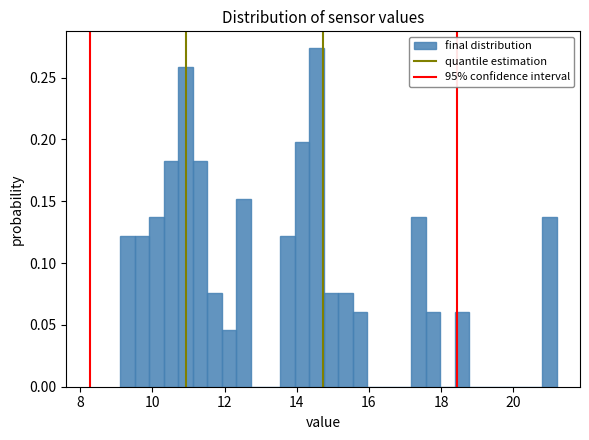

Around what value on the x-axis is the tallest bar? Give the approximate position of its centre, as read against the axis.

14.6